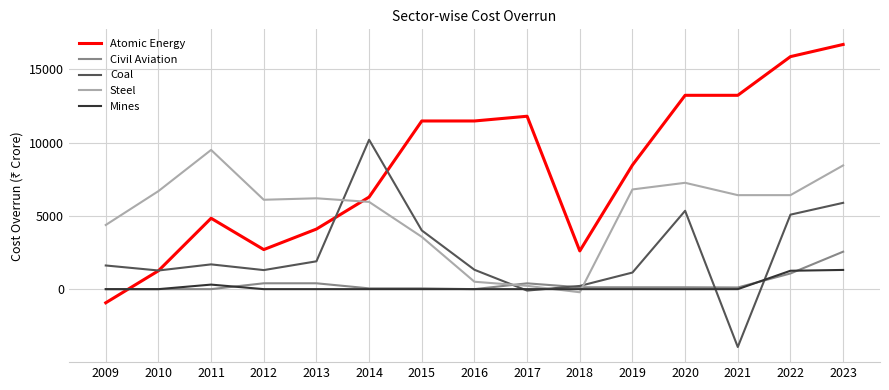

Is it true that Steel equals 227 at 2017?

True